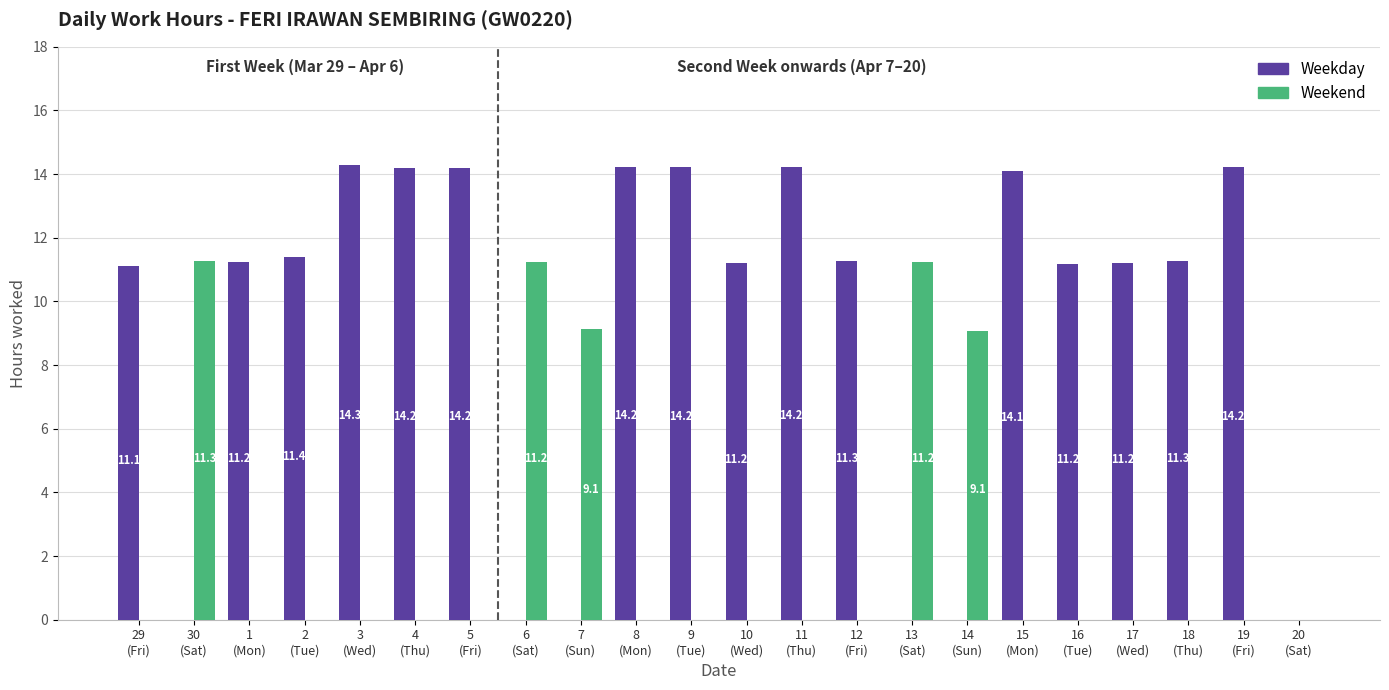

What is the highest value of the Weekday series?

14.3